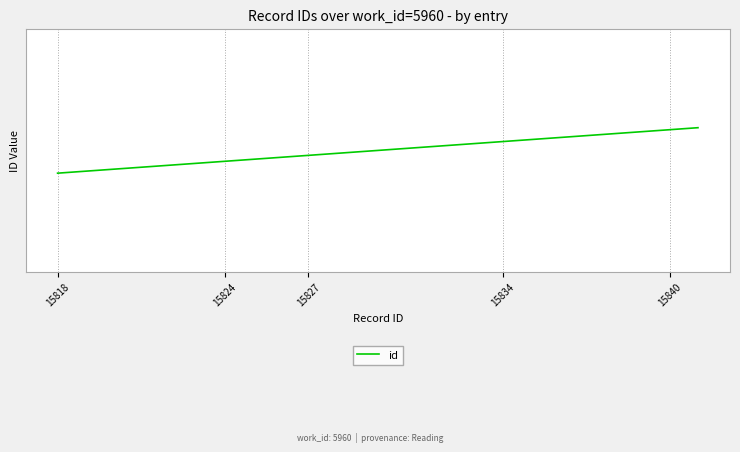

Does the chart display data point markers on the line(s)?

No